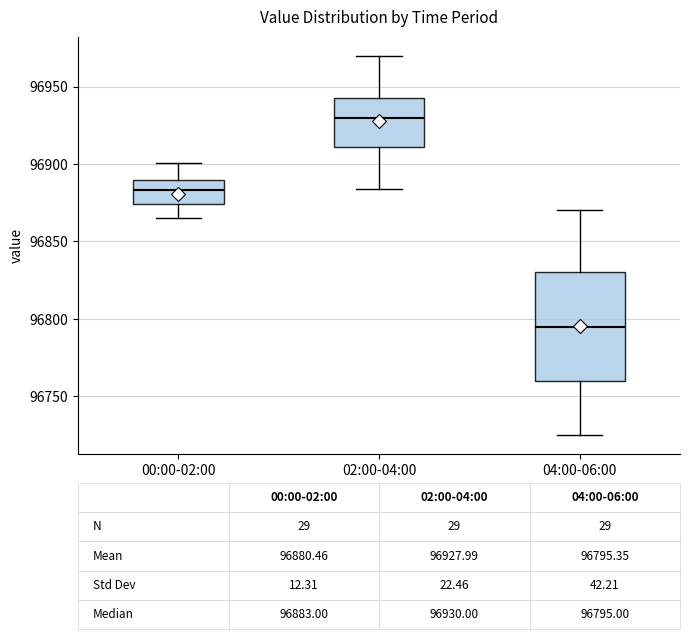

Which box has the highest median line?

02:00-04:00